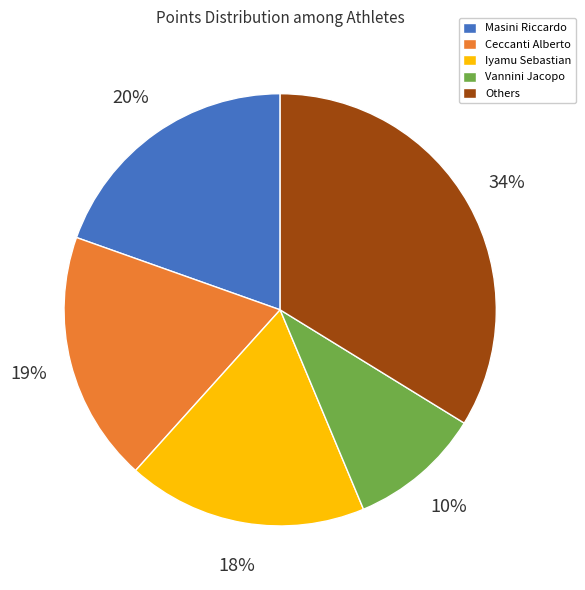

Do Iyamu Sebastian and Others together represent more than half of the pie?

Yes